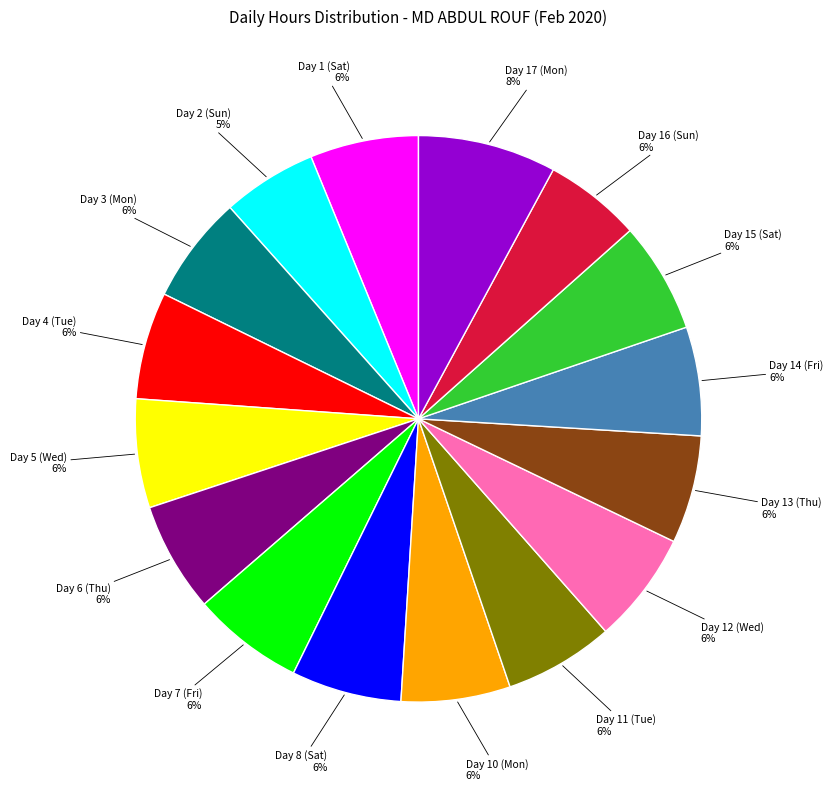

To the nearest percent, what is the average slice percentage?

6%